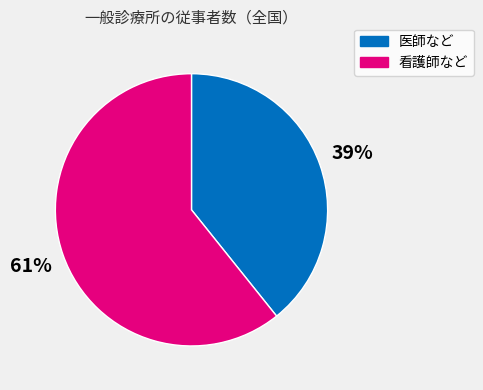

What percentage is the 看護師など slice, to the nearest percent?

61%